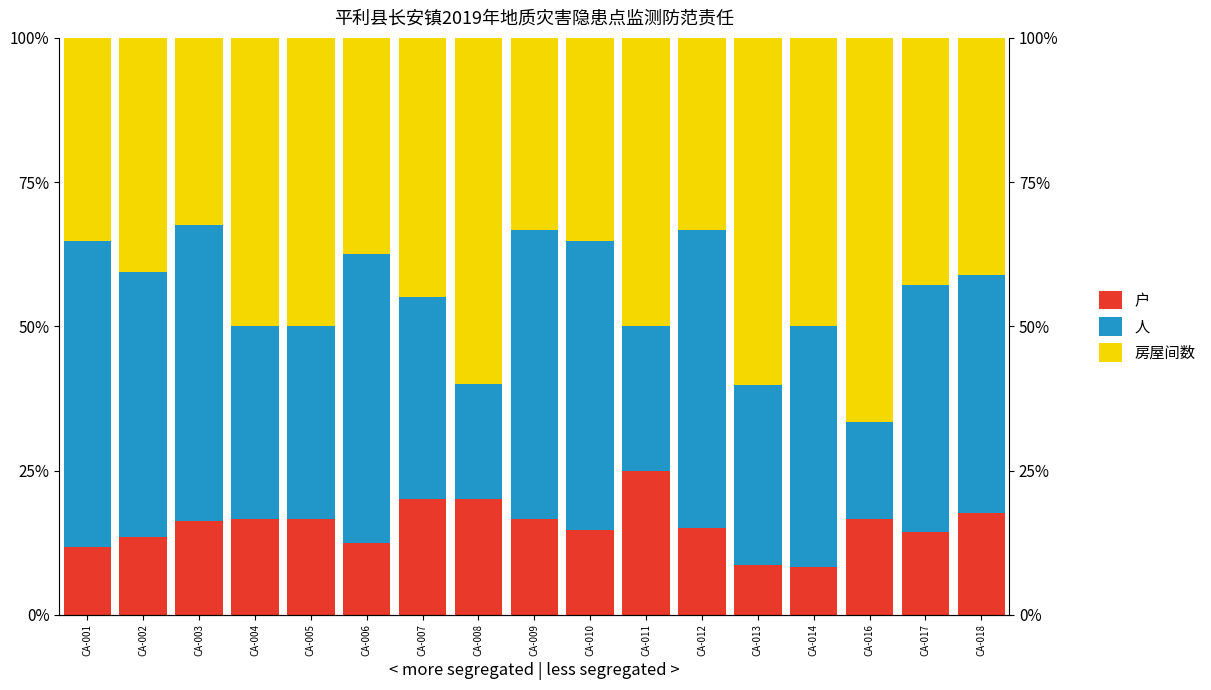

Between CA-008 and CA-011, which series saw the biggest shift?

房屋间数